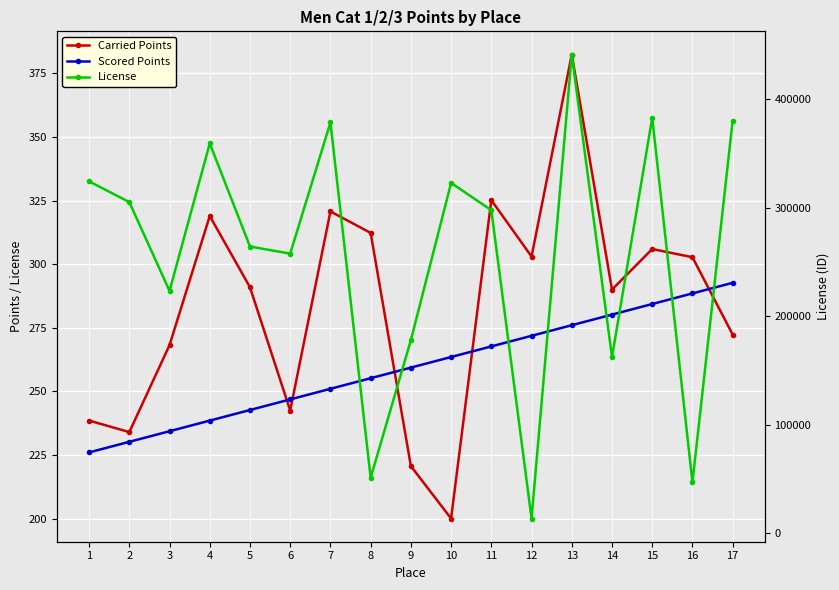

Between which two adjacent categories do Scored Points and Carried Points first intersect?

5 and 6